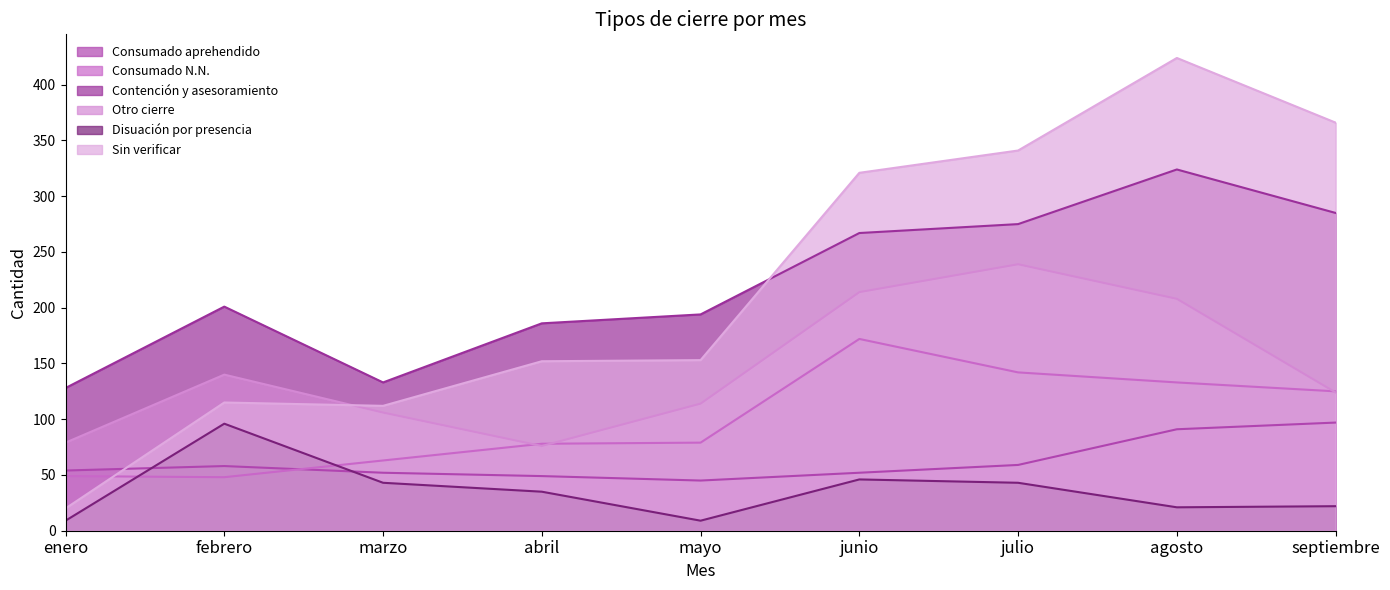

What is the difference between the second highest and second lowest values in the Disuación por presencia series?

37